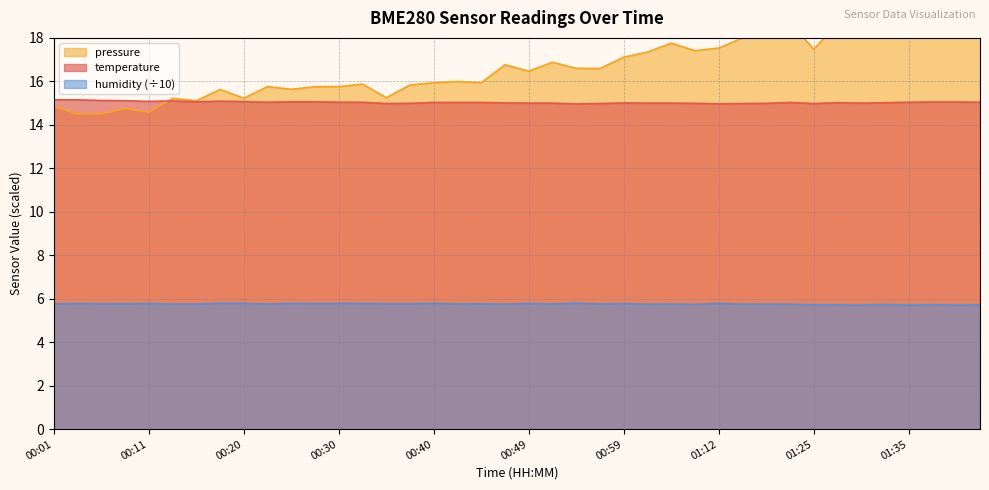

At which label does humidity reach its peak?

00:54